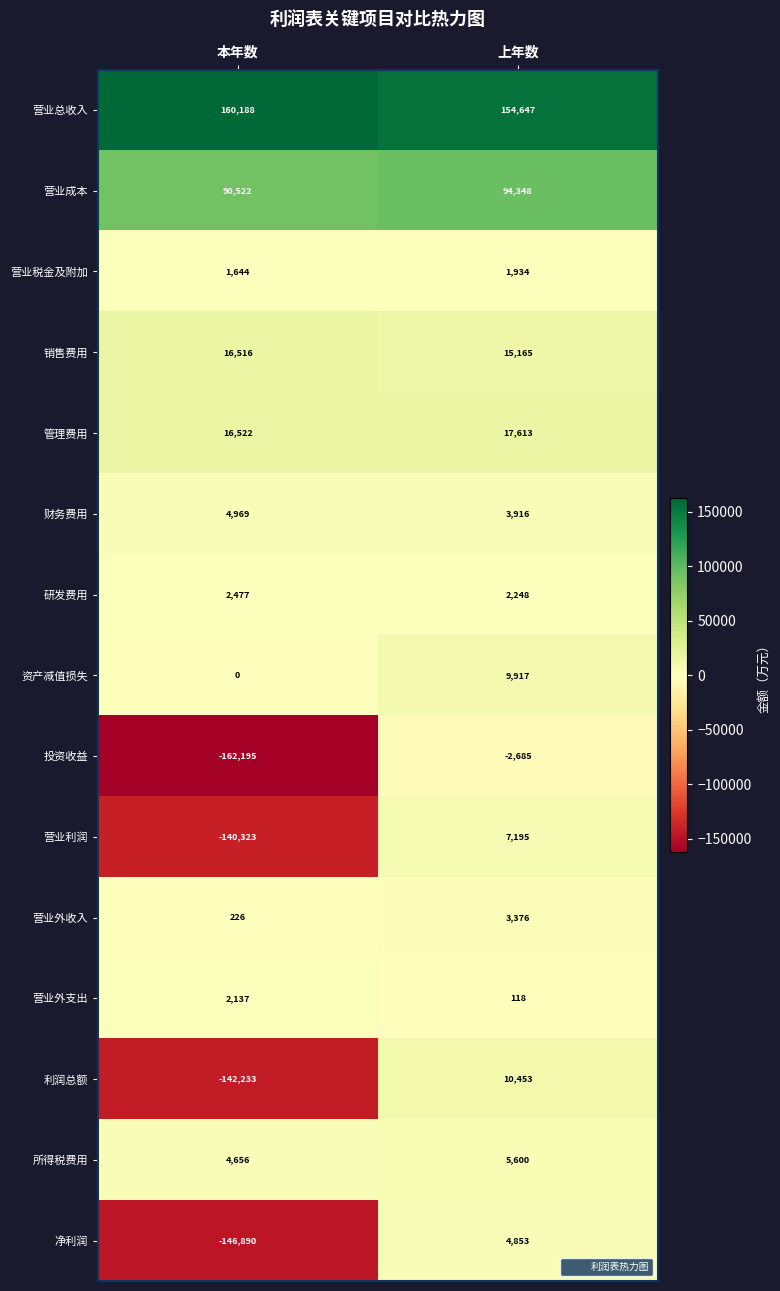

What is the average value of the 营业总收入 series?

157418